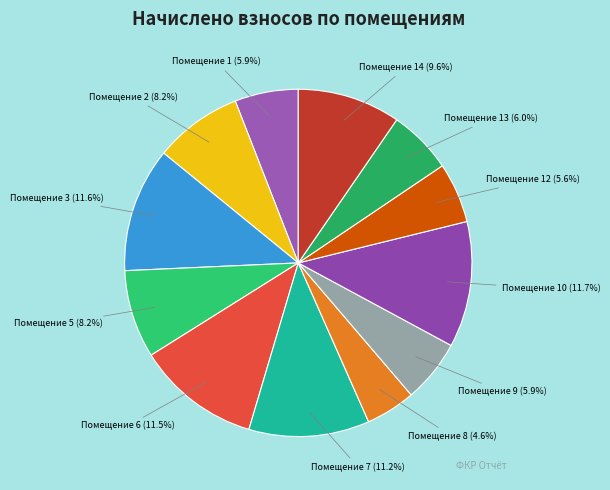

How many slices are in this pie chart?

12